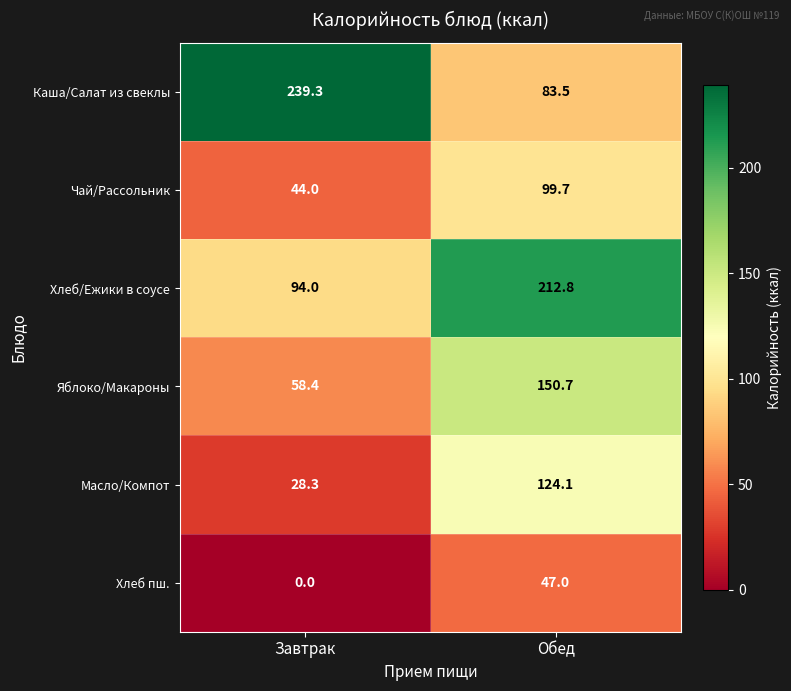

What is the spread (max minus min) of values at Завтрак?

239.3